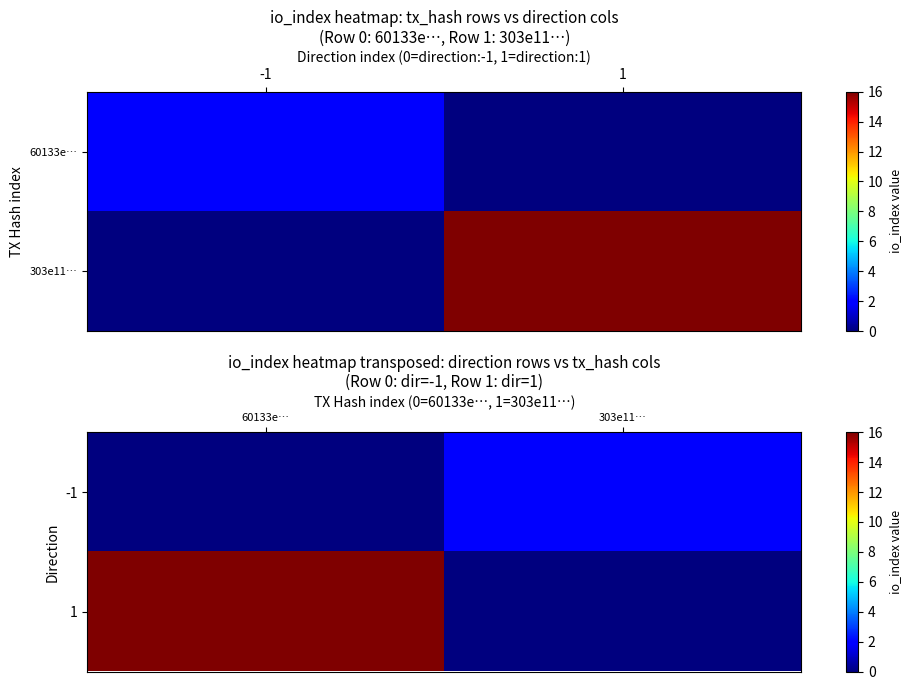

At how many categories does at least one series exceed 15?

1